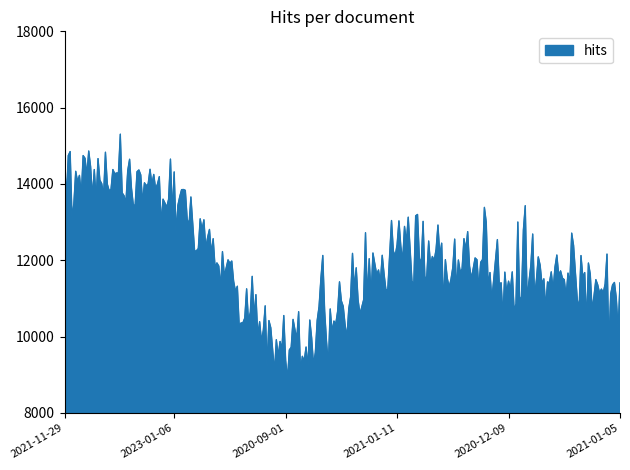

What is the greatest value displayed?

15305.0